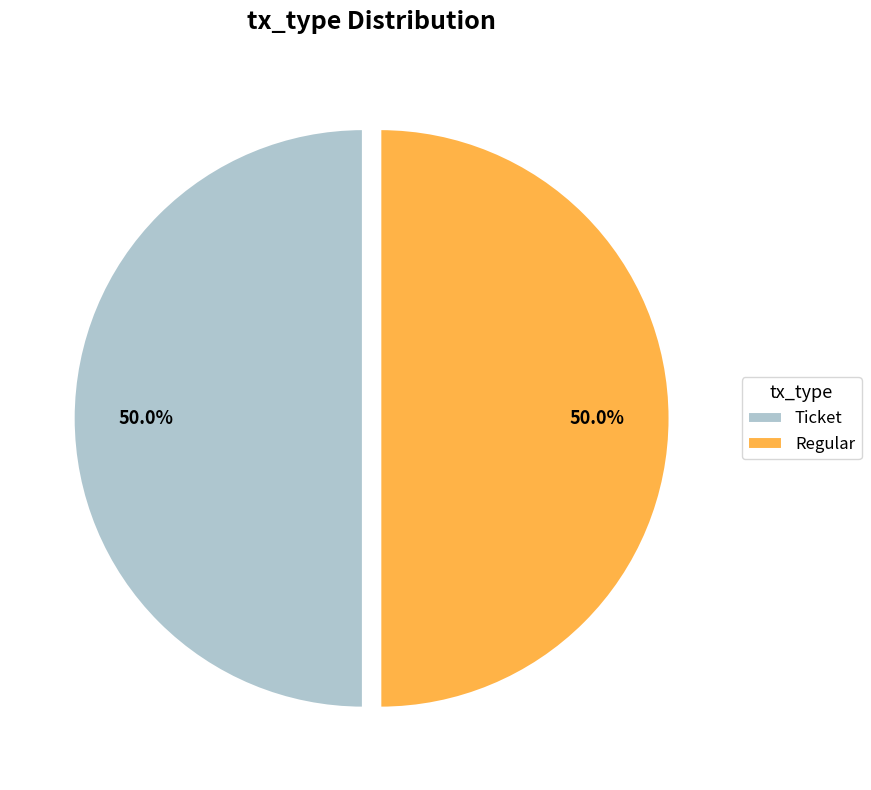

What portion of the pie excludes Regular?

50.0%